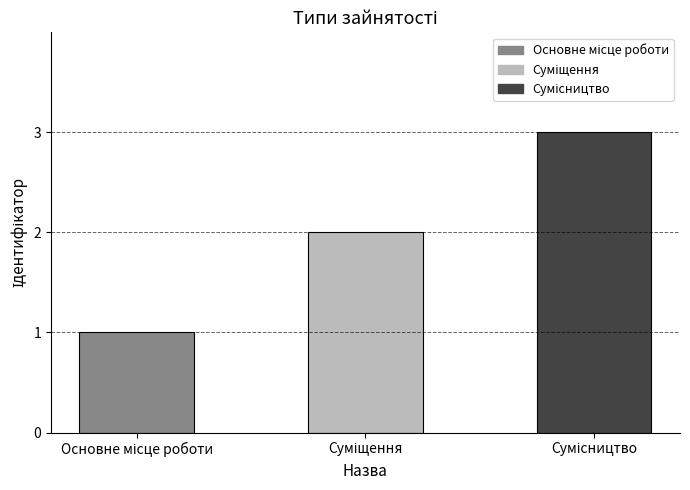

Which category has the highest value across all series?

Сумісництво